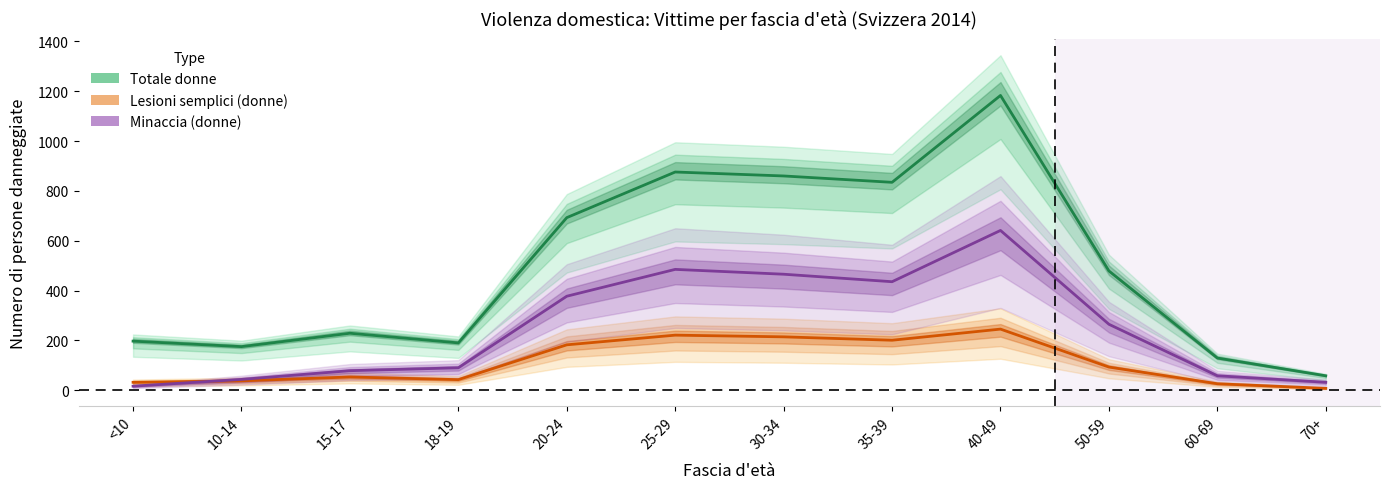

At which label does Lesioni semplici (donne) reach its peak?

40-49